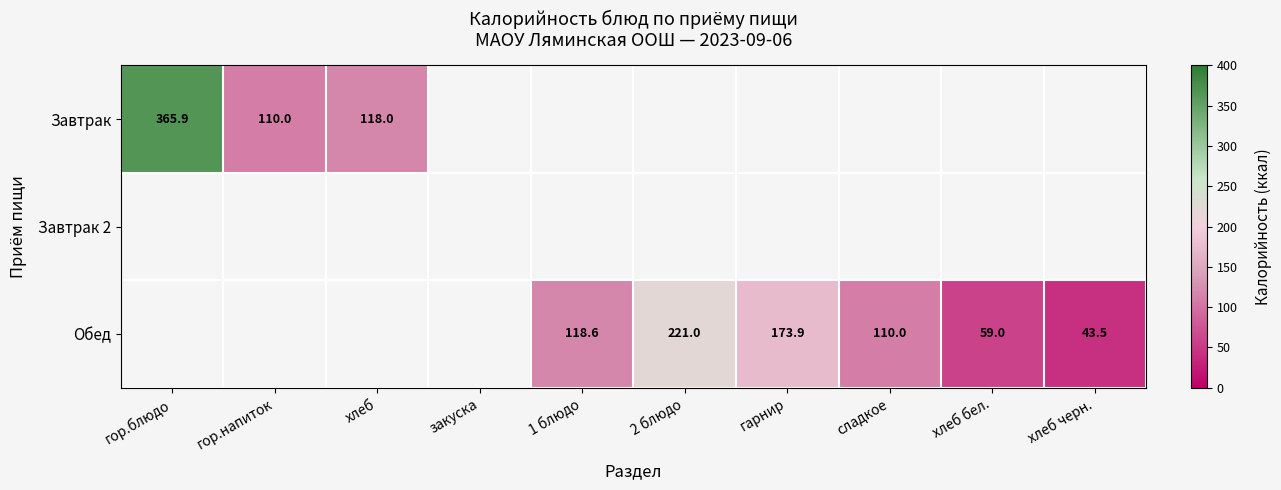

Is it true that Обед equals 79.9 at хлеб бел.?

False